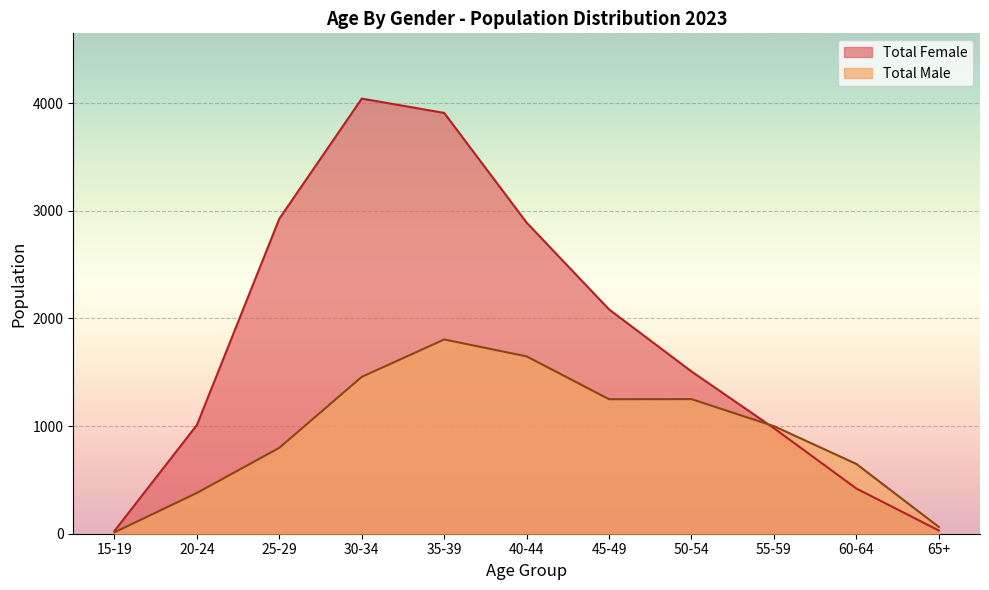

What is the maximum value for Total Female?

4041